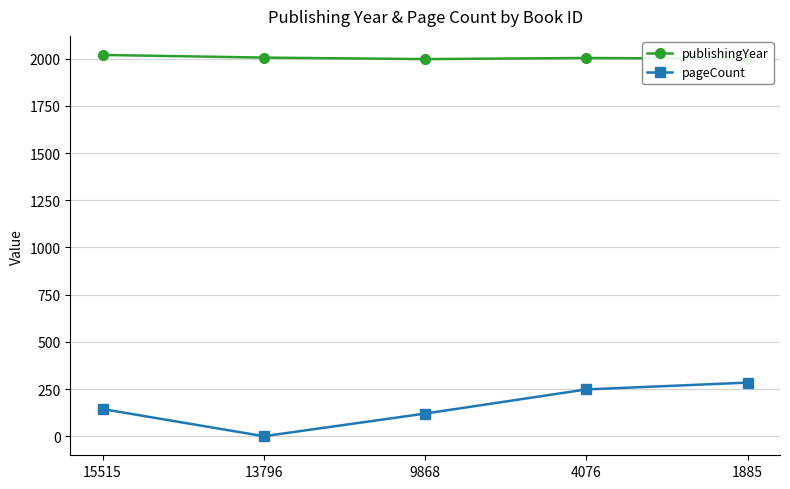

At how many categories does at least one series exceed 1377?

5